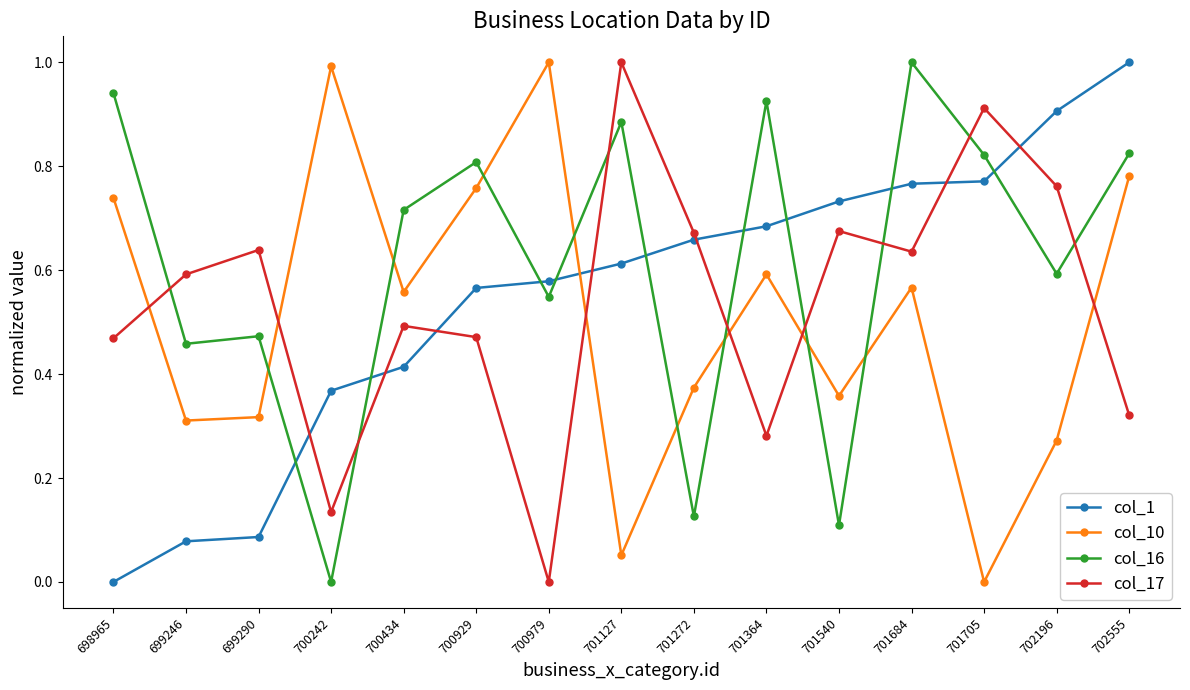

At which label does col_1 reach its minimum?

698965